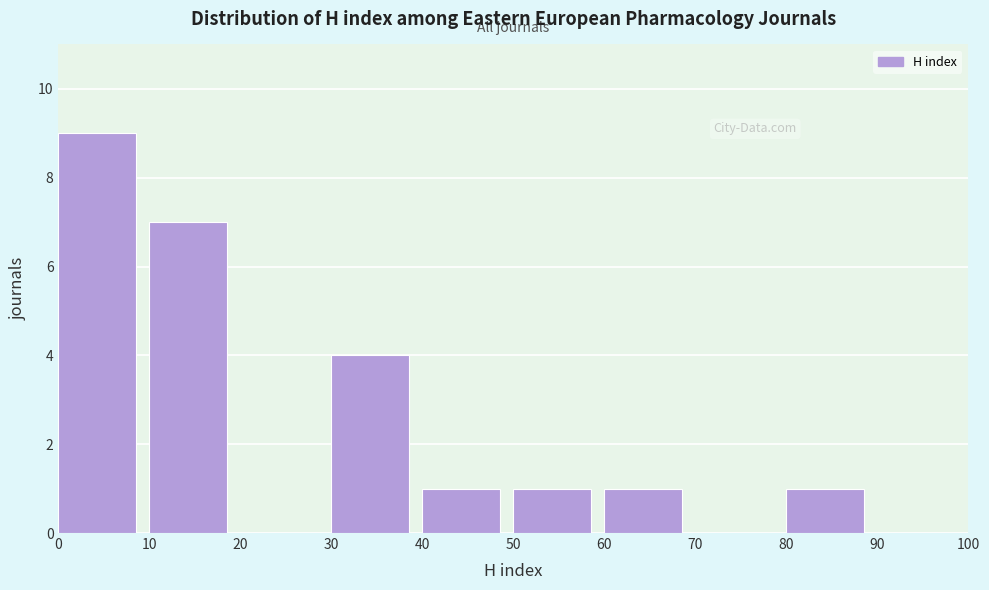

Reading left to right, list every bar in this chart as the range it spans on the x-axis followed by its height. The values are not printed on the chart, so give them approximately, as read against the axis.

0 to 10: 9
10 to 20: 7
20 to 30: 0
30 to 40: 4
40 to 50: 1
50 to 60: 1
60 to 70: 1
70 to 80: 0
80 to 90: 1
90 to 100: 0